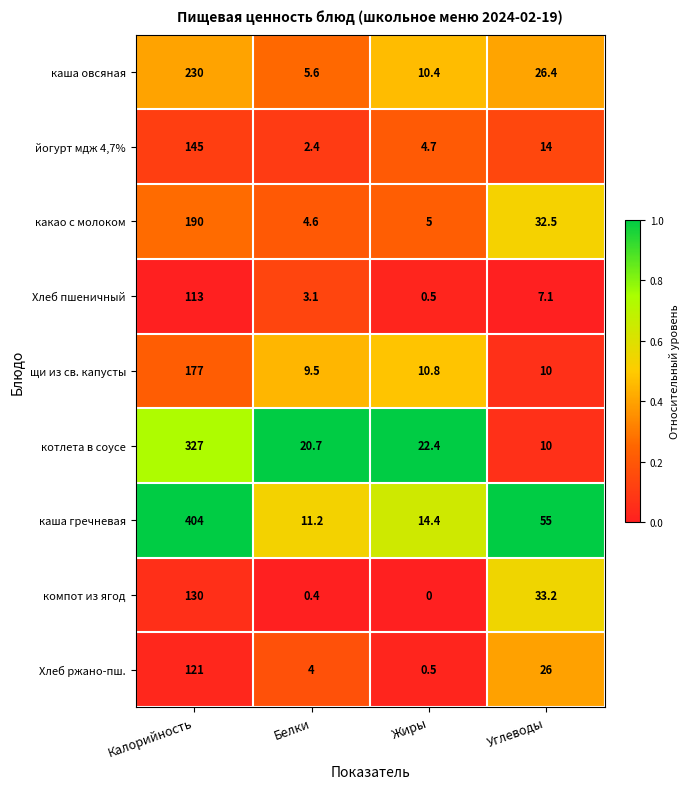

What is the sum of the котлета в соусе values at Углеводы and Калорийность?

337.0